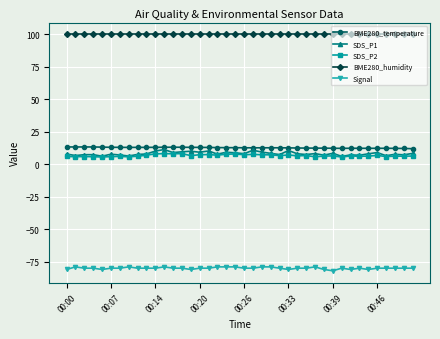

Which series has the largest range (max minus min)?

SDS_P1